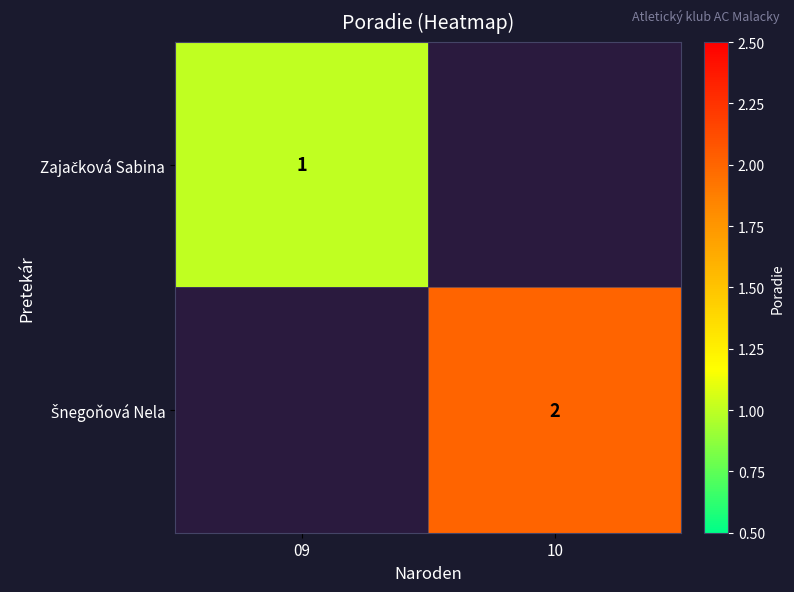

True or false: Zajačková Sabina has a value of 1.0 at 09.

True